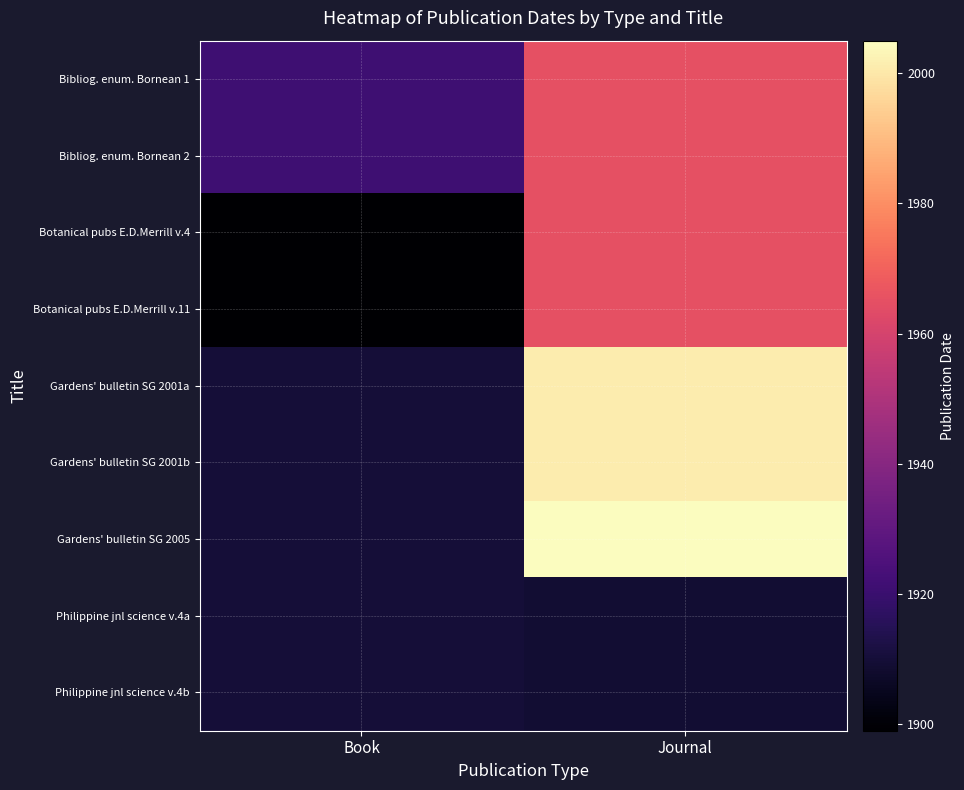

Which series changed the most between Book and Journal?

Gardens' bulletin SG 2005